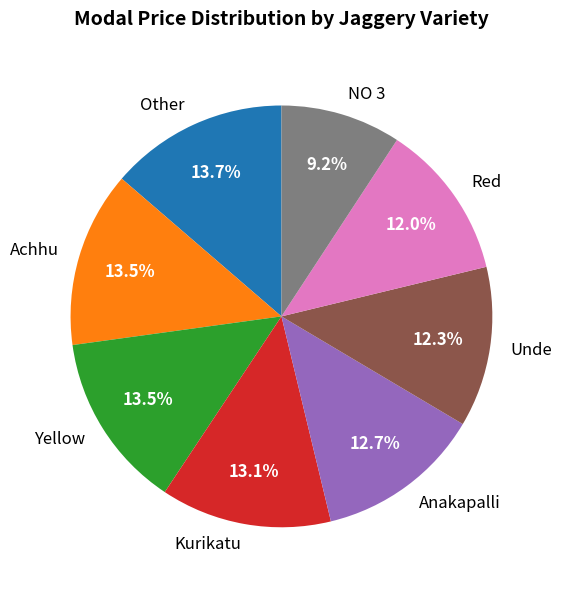

Is there any slice that represents more than half of the pie?

No